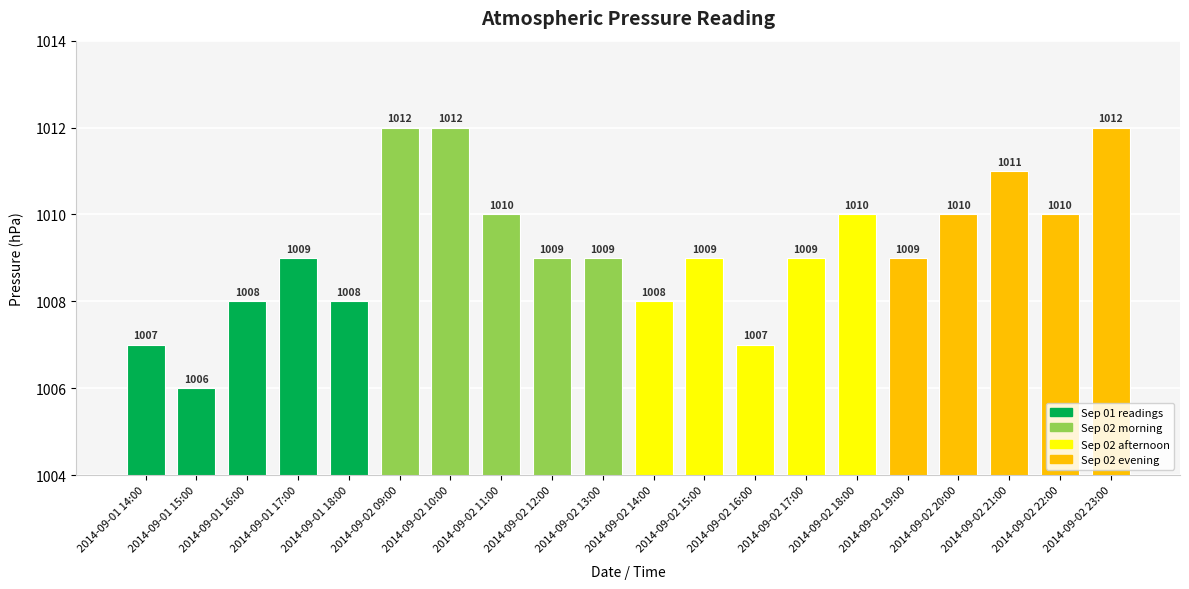

Reading right to left, extract all data points from this chart.

1012	1010	1011	1010	1009	1010	1009	1007	1009	1008	1009	1009	1010	1012	1012	1008	1009	1008	1006	1007